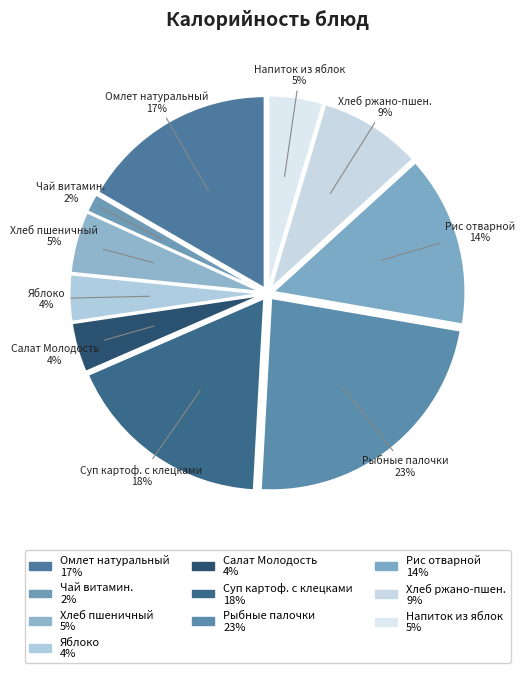

Count the number of slices in the pie.

10